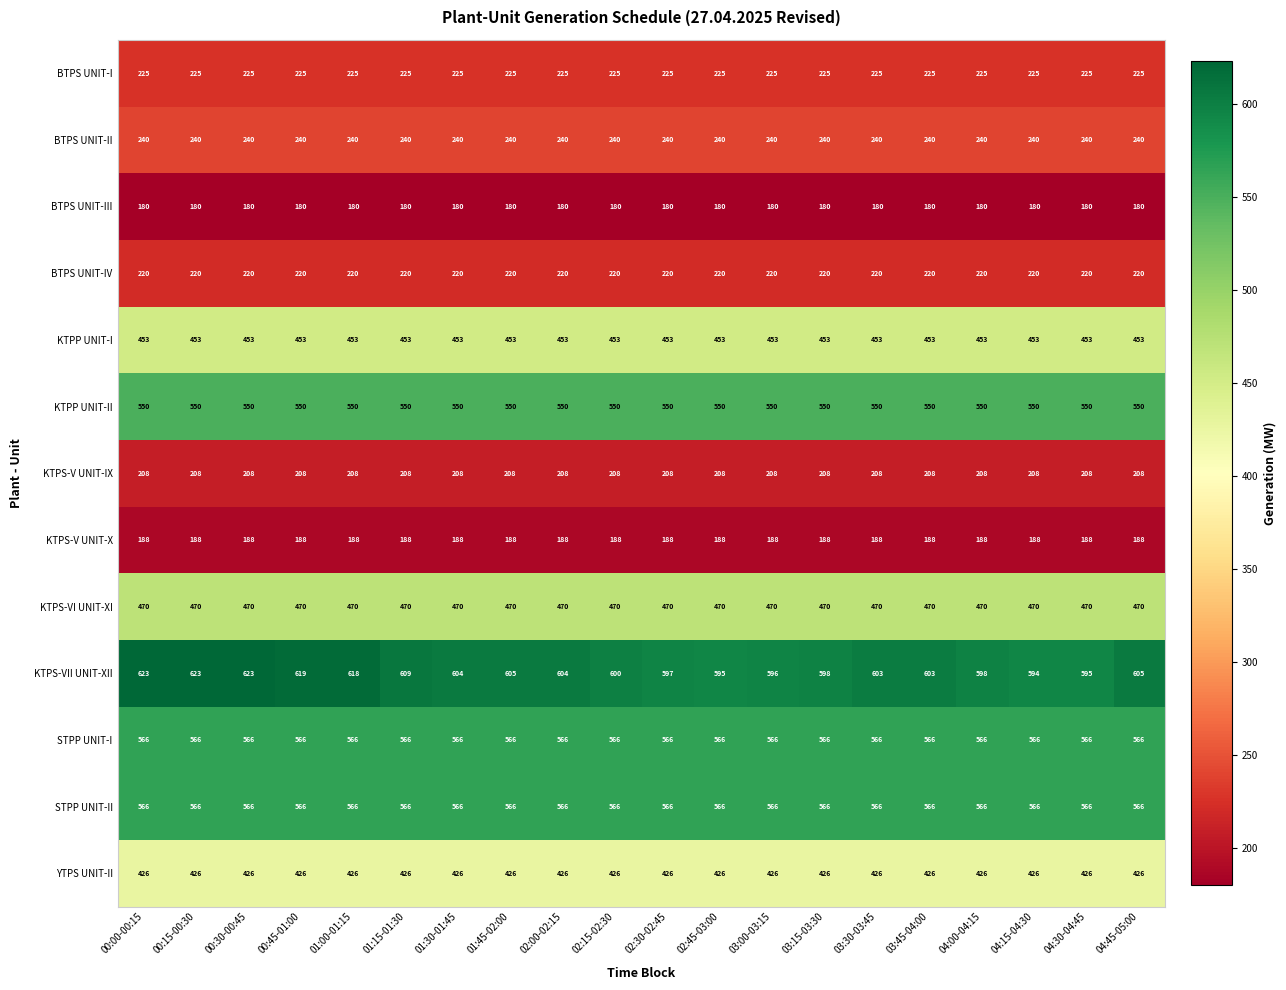

True or false: BTPS UNIT-IV has a value of 220 at 00:45-01:00.

True